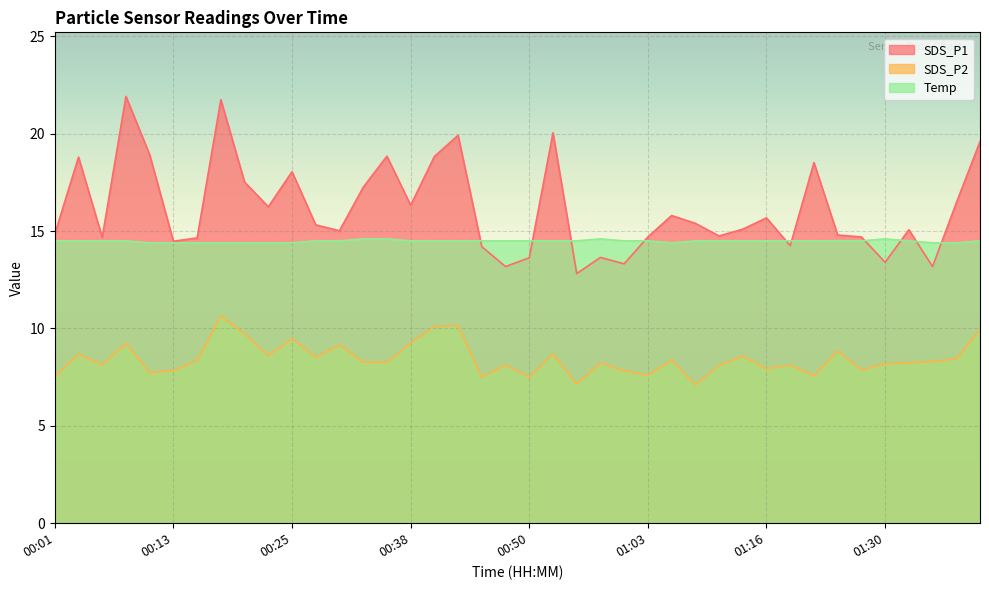

What value does the Temp series have at 01:35?

14.4